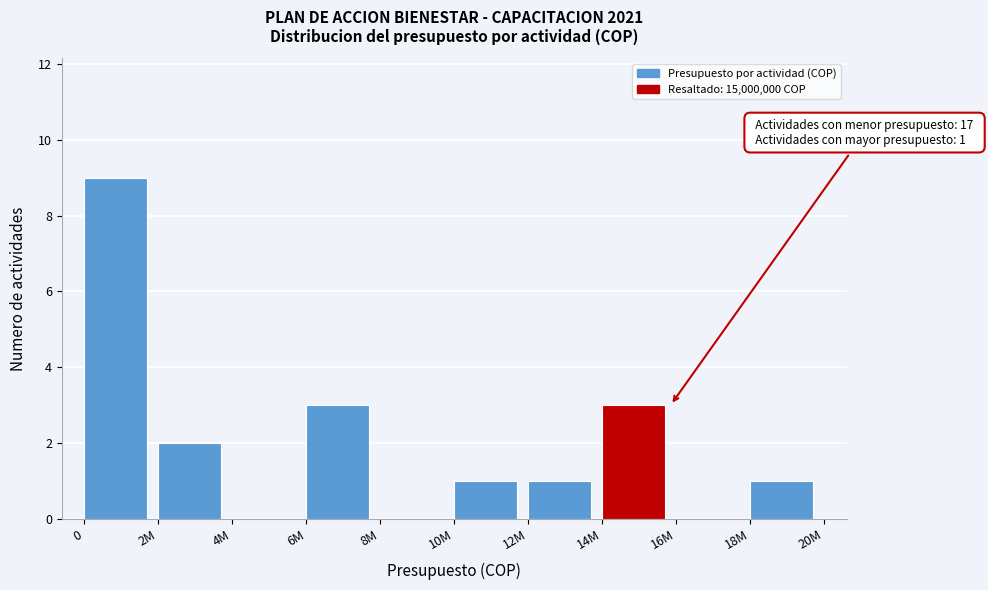

Reading left to right, what are all the values shown in this chart?

0=9	2M=2	4M=0	6M=3	8M=0	10M=1	12M=1	14M=3	16M=0	18M=1